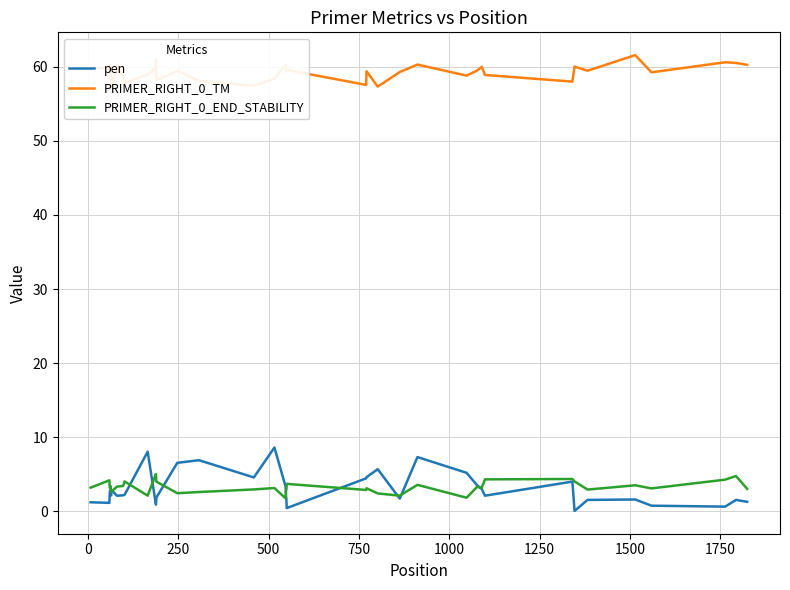

Reading right to left, extract all data points from this chart.

pen: 1.3	1.5	0.6	0.7	1.6	1.5	0.0	4.0	2.1	3.0	3.5	5.2	7.3	1.7	5.7	4.6	4.4	0.4	1.7	2.0	3.3	8.6	4.6	6.9	6.5	1.8	0.9	1.2	8.0	2.2	2.1	2.1	2.9	2.1	2.2	2.2	2.8	2.4	1.1	1.2
PRIMER_RIGHT_0_TM: 60.3	60.5	60.6	59.3	61.6	59.5	60.0	58.0	58.9	60.0	59.5	58.8	60.3	59.3	57.3	59.4	57.6	59.6	59.3	60.0	60.3	58.4	57.4	58.1	59.5	58.2	60.9	59.8	59.0	57.8	58.9	60.1	57.1	58.9	59.8	60.2	59.2	58.6	59.9	59.8
PRIMER_RIGHT_0_END_STABILITY: 3.0	4.8	4.3	3.1	3.5	2.9	4.0	4.3	4.3	3.2	3.3	1.8	3.6	2.1	2.4	3.1	2.9	3.7	2.9	2.7	1.7	3.1	2.9	2.6	2.4	4.0	5.0	4.9	2.1	4.0	3.4	3.3	2.7	2.6	3.0	3.4	3.2	3.2	4.2	3.2